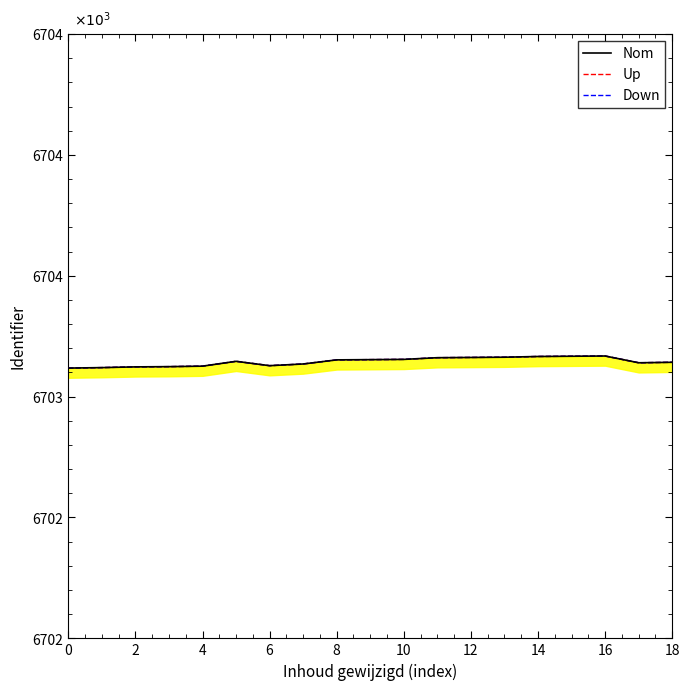

Rank the series by their maximum value, from lowest to highest.

Nom, Up, Down